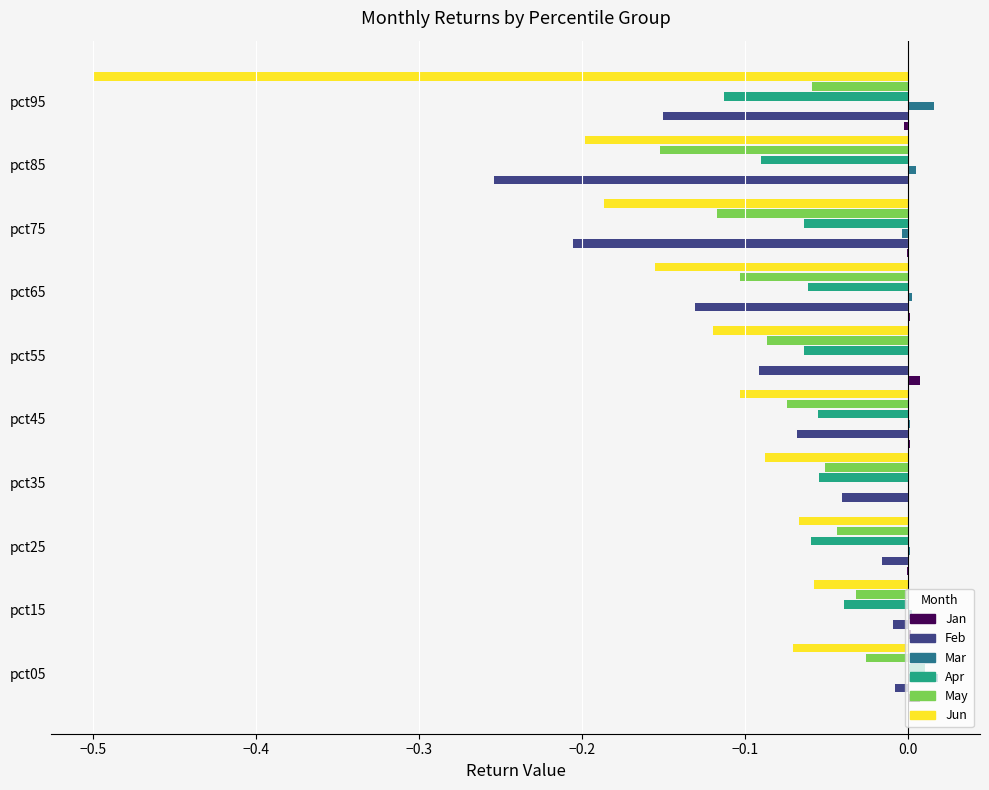

Is it true that May equals -0.1 at pct45?

True